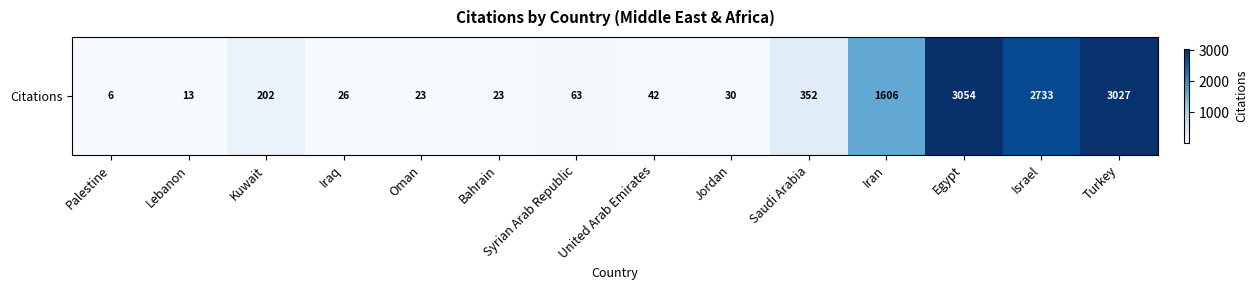

Reading left to right, what are all the values shown in this chart?

6	13	202	26	23	23	63	42	30	352	1606	3054	2733	3027